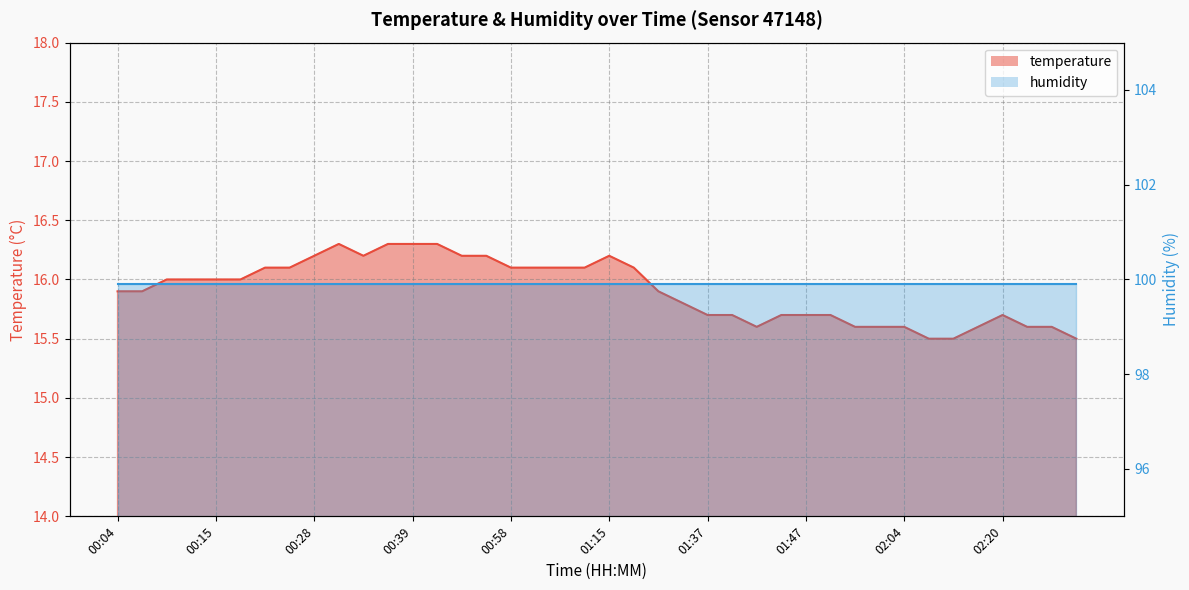

Between 01:49 and 01:01, which is larger?

01:01